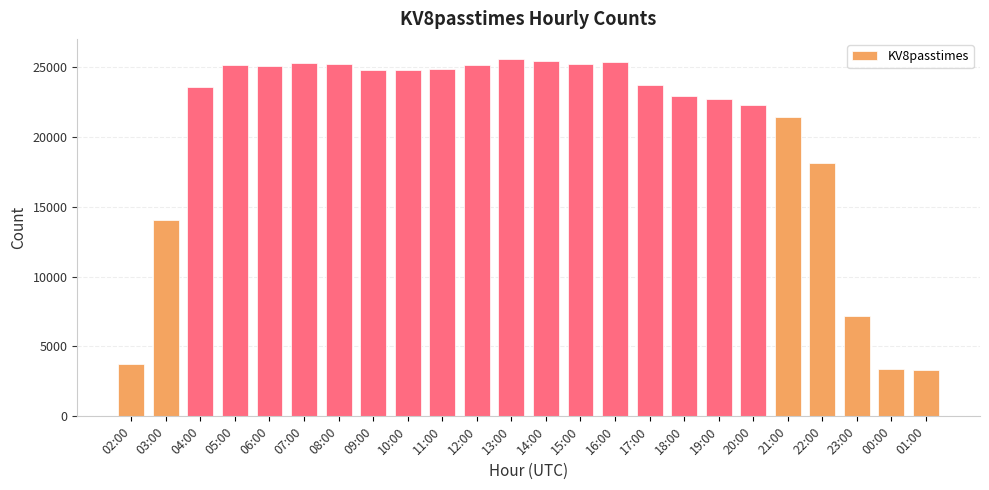

Which has a higher value, 22:00 or 14:00?

14:00